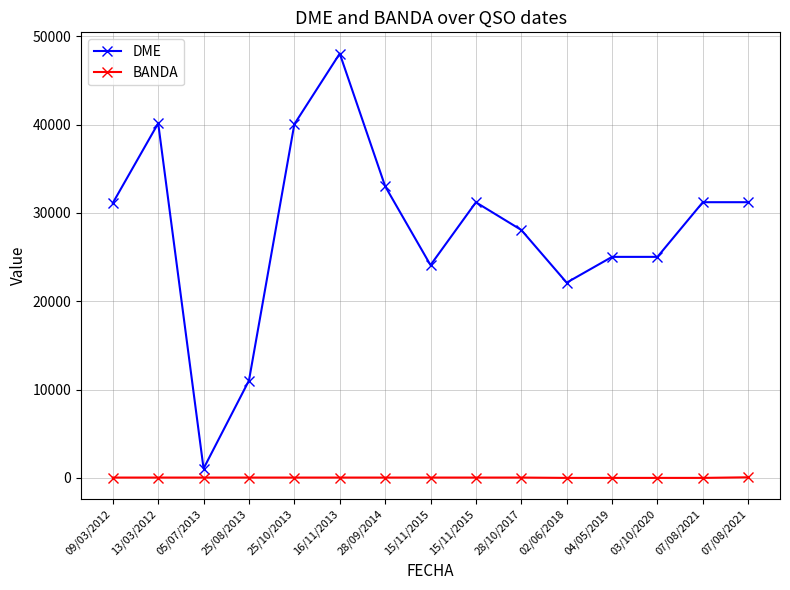

Reading left to right, extract all data points from this chart.

DME: 09/03/2012=31117	13/03/2012=40146	05/07/2013=1058	25/08/2013=11023	25/10/2013=40040	16/11/2013=48038	28/09/2014=33024	15/11/2015=24089	15/11/2015=31200	28/10/2017=28068	02/06/2018=22105	04/05/2019=25022	03/10/2020=25022	07/08/2021=31211	07/08/2021=31211
BANDA: 09/03/2012=40	13/03/2012=40	05/07/2013=40	25/08/2013=40	25/10/2013=40	16/11/2013=40	28/09/2014=40	15/11/2015=40	15/11/2015=40	28/10/2017=40	02/06/2018=2	04/05/2019=2	03/10/2020=2	07/08/2021=2	07/08/2021=70